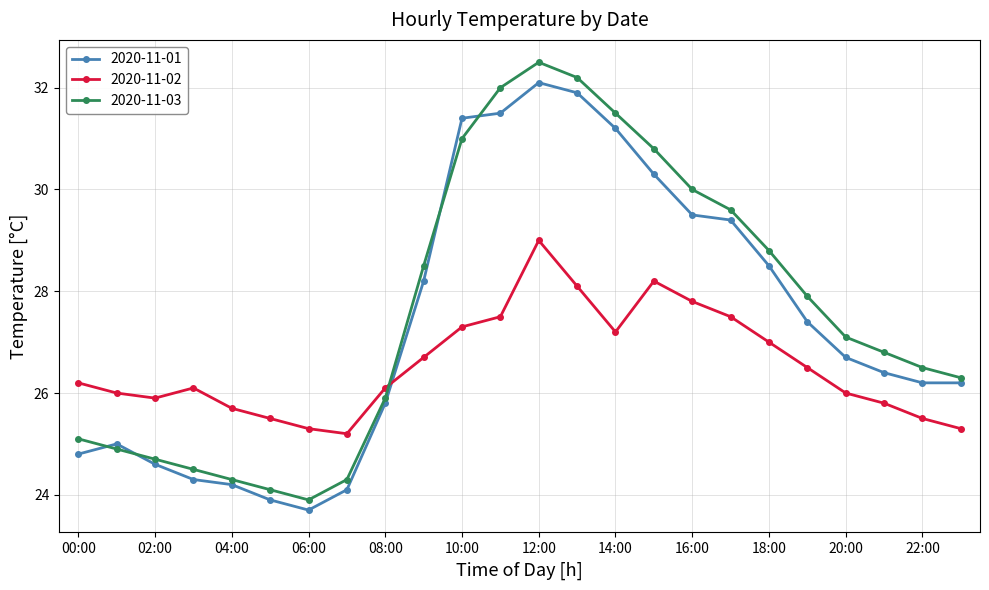

Which series has the widest spread of values?

2020-11-03